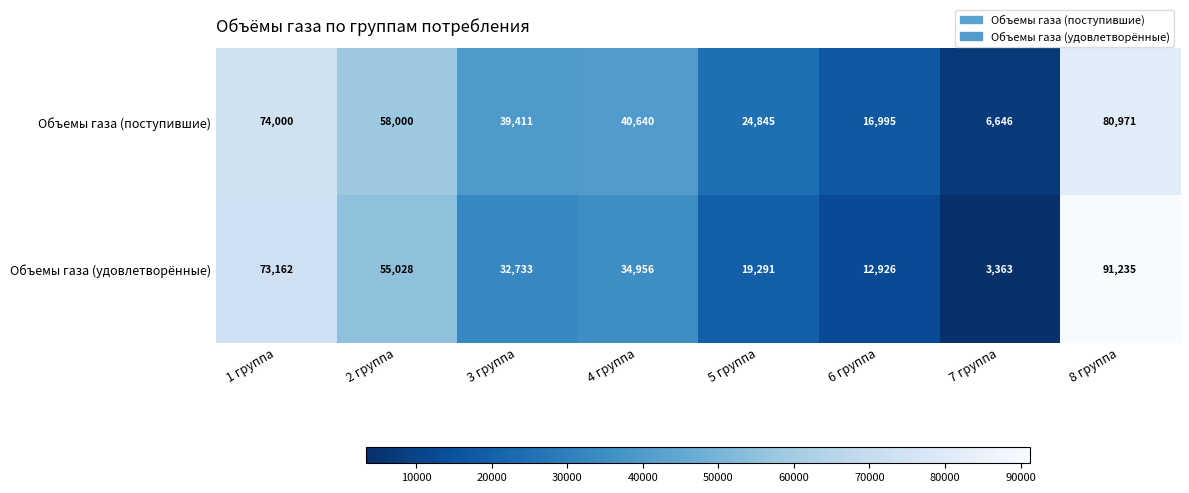

Between 6 группа and 5 группа, which is larger?

5 группа